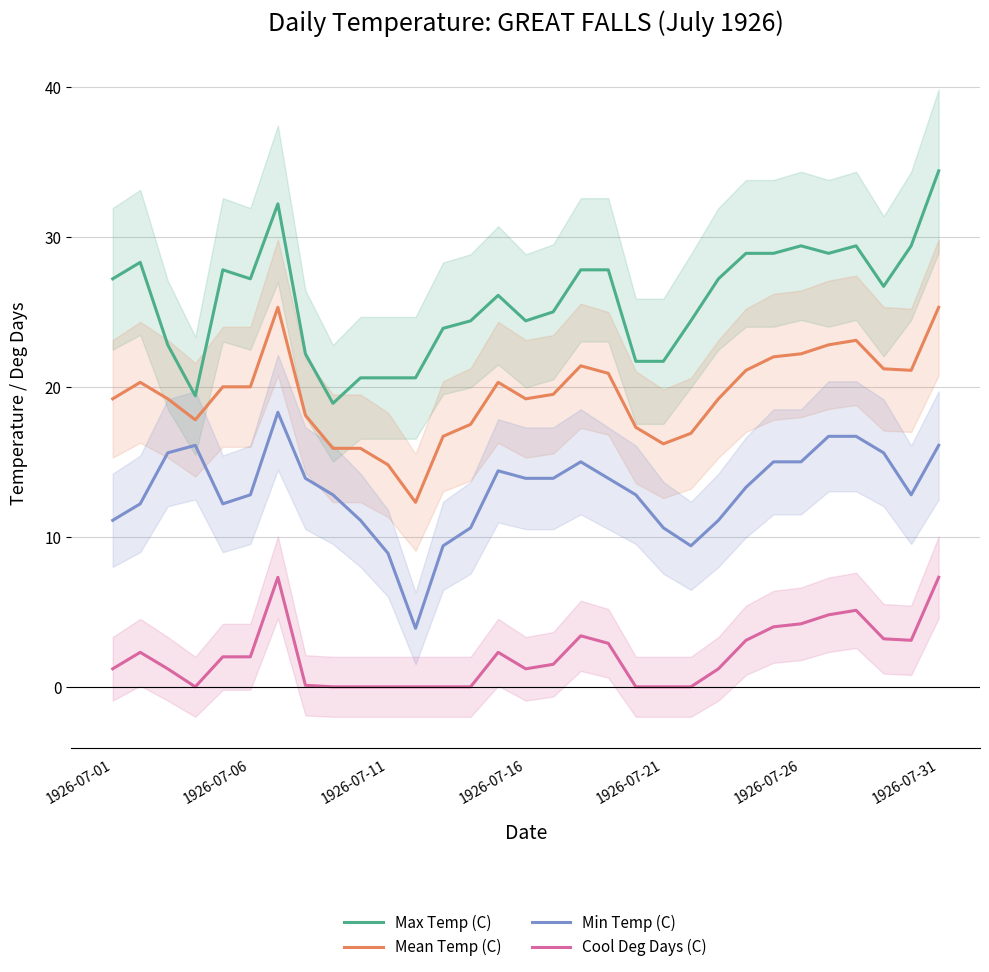

True or false: Mean Temp (C) and Max Temp (C) intersect in this chart.

False